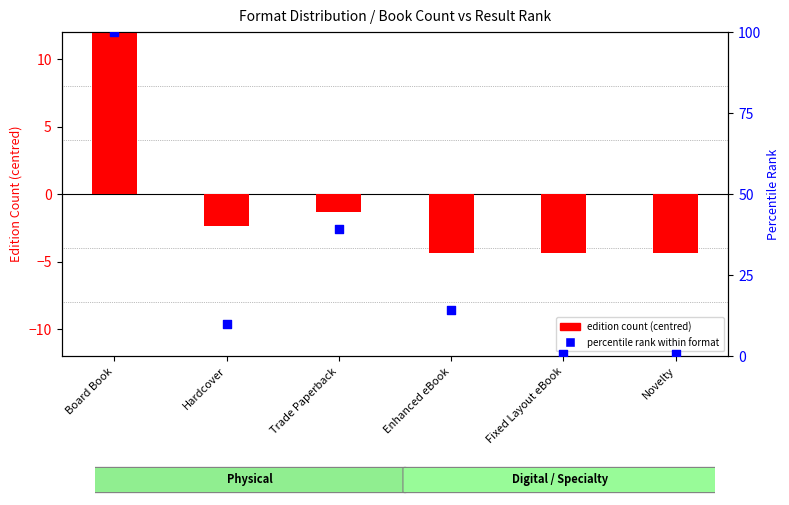

Which series reaches the minimum Y coordinate?

edition count (centred)